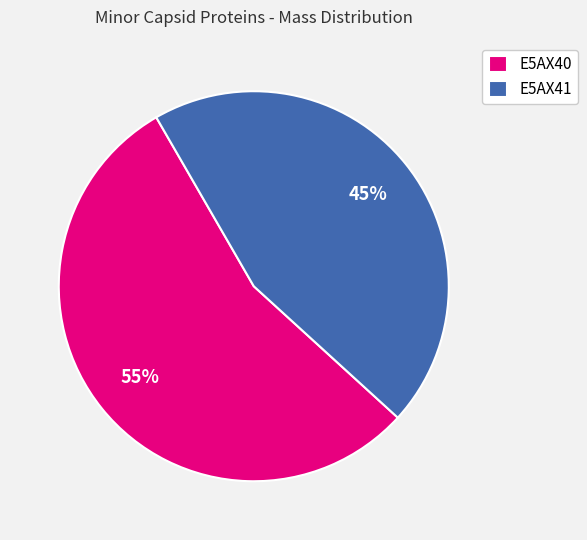

What is the ratio of the value at E5AX41 to the value at E5AX40?

0.8